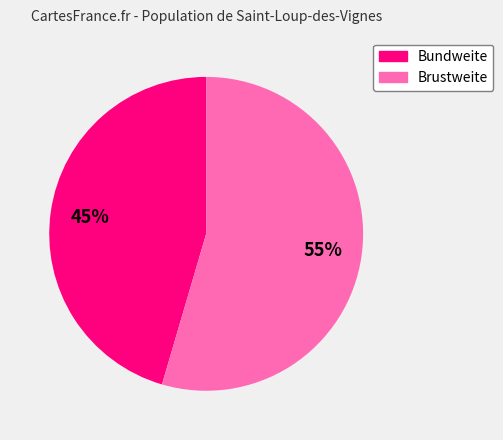

Rank the categories by value from lowest to highest.

Bundweite, Brustweite